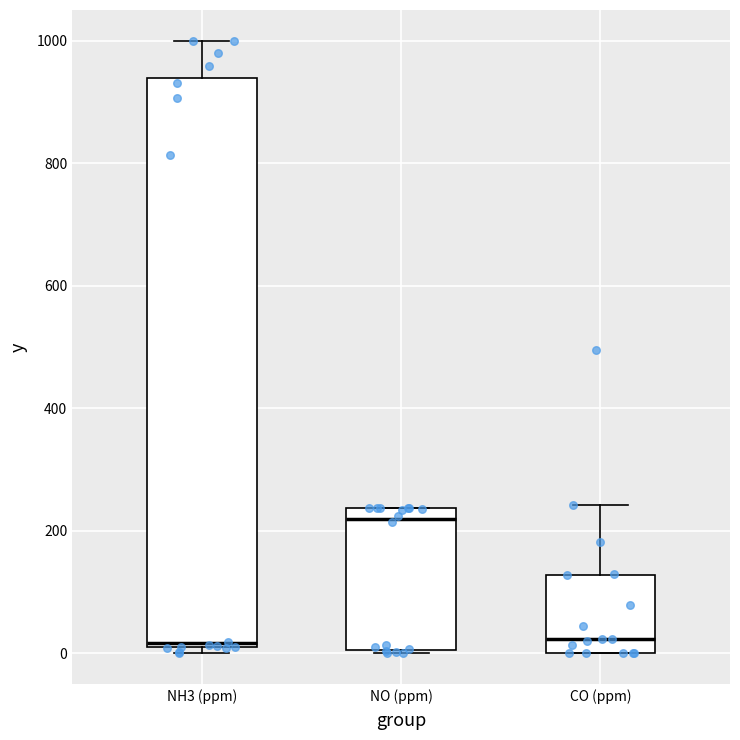

Which box has the highest median line?

NO (ppm)